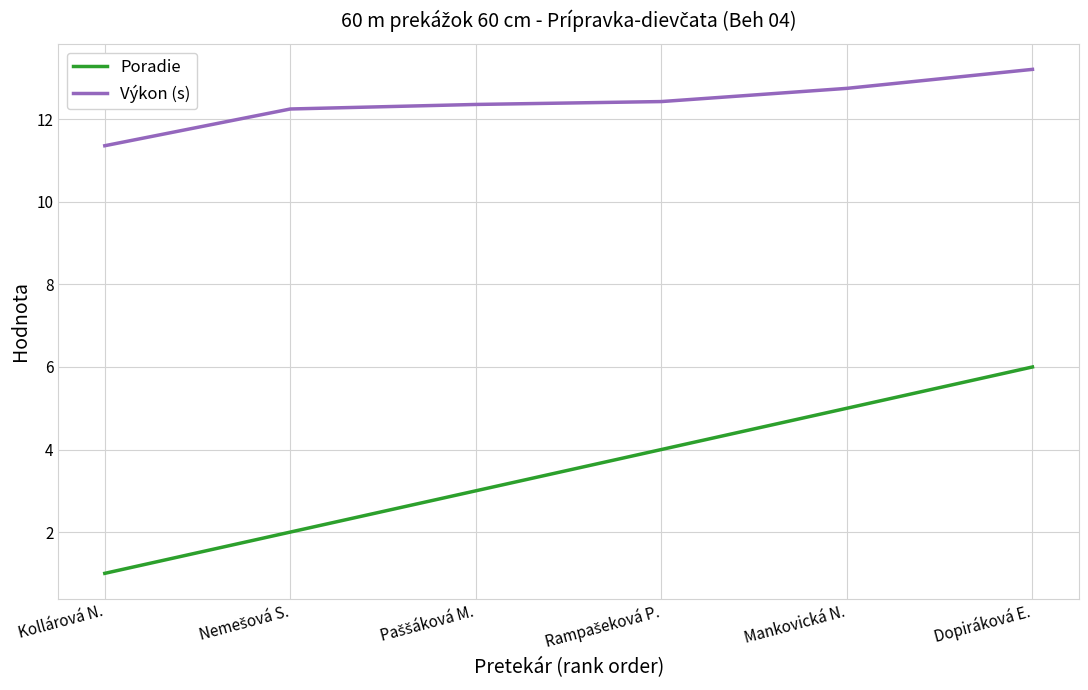

True or false: Poradie has more than 2 points higher than both neighbors.

False